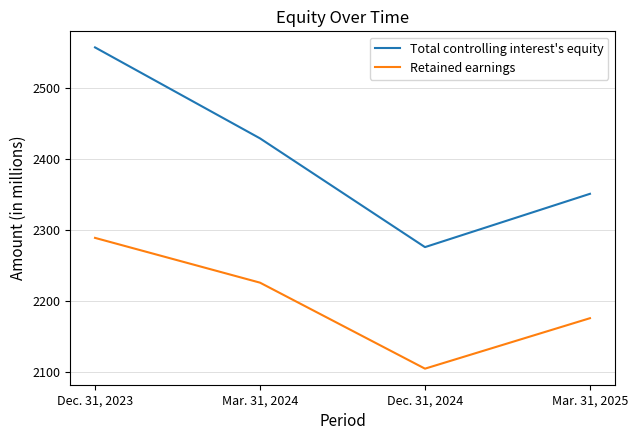

At which category is the sum across all series the highest?

Dec. 31, 2023